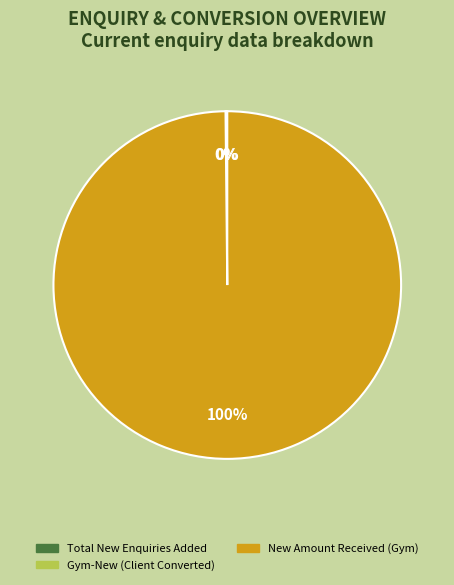

Does any single category account for the majority?

Yes